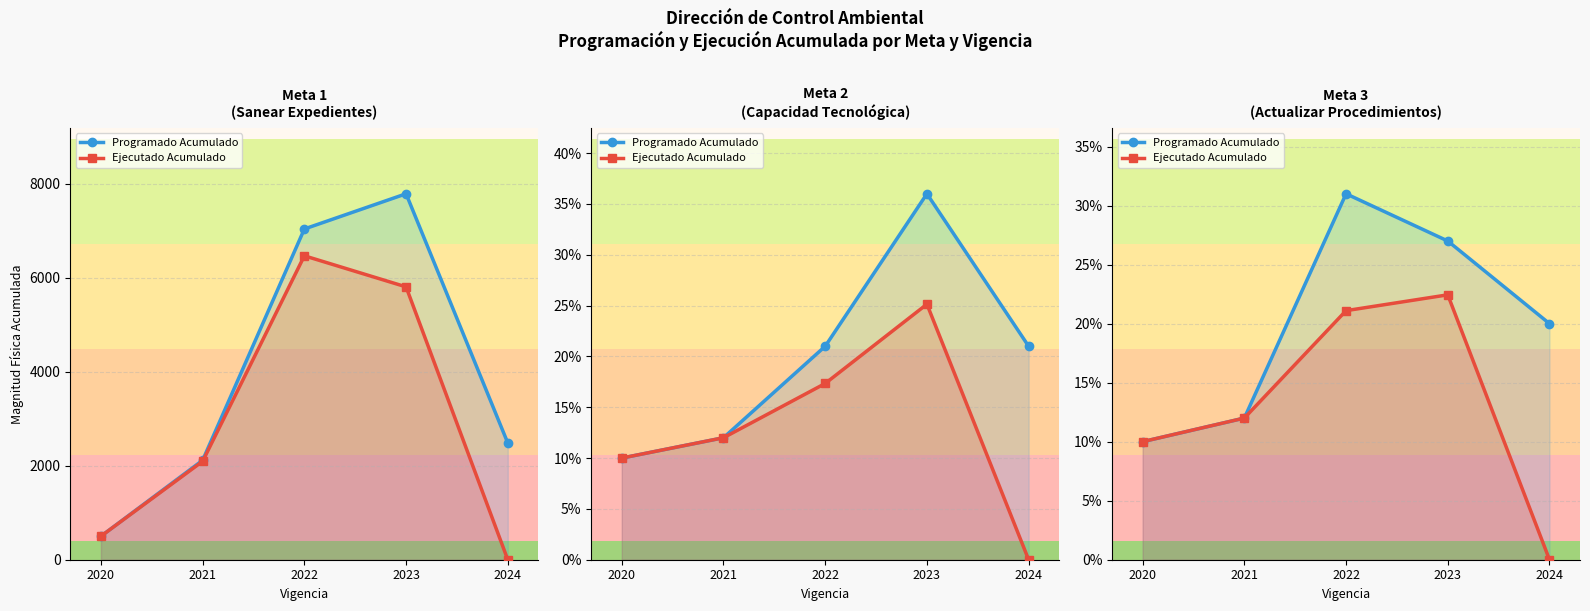

Reading right to left, extract all data points from this chart.

Programado Acumulado: 20.0	27.0	31.0	12.0	10.0
Ejecutado Acumulado: 0.0	22.4	21.1	12.0	10.0